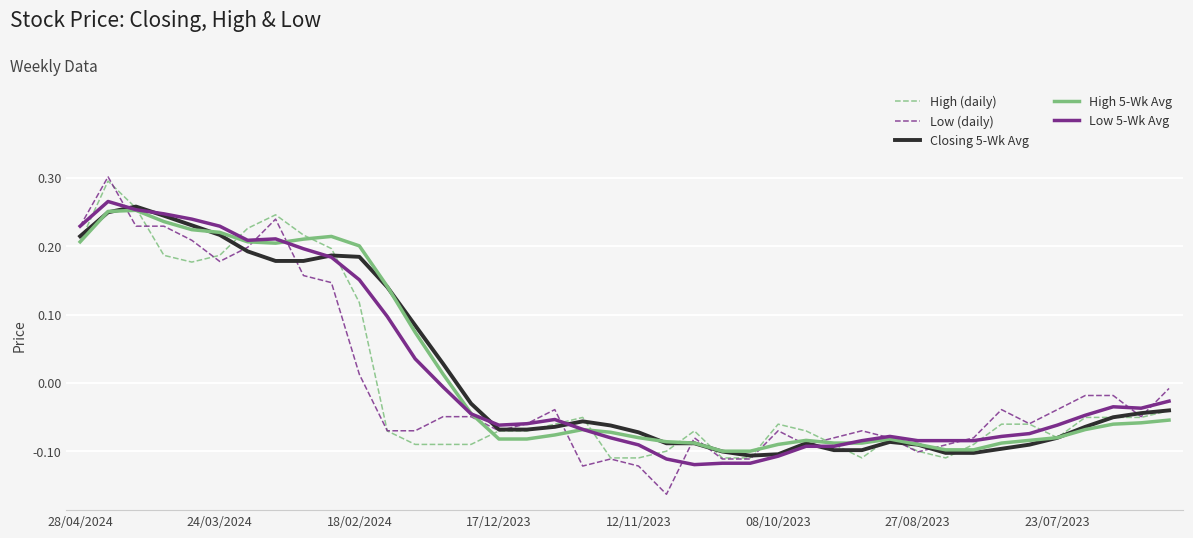

Which series has the widest spread of values?

Low (daily)